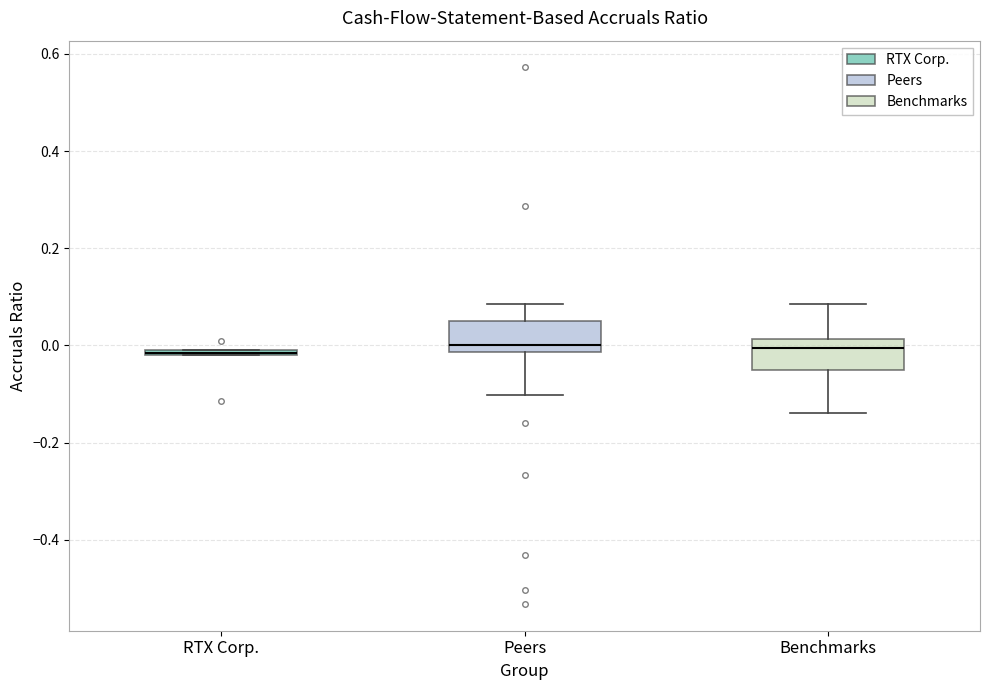

Where is the lower edge of the box for RTX Corp. on the y-axis? The values are not printed on the chart, so give them approximately, as read against the axis.

-0.02